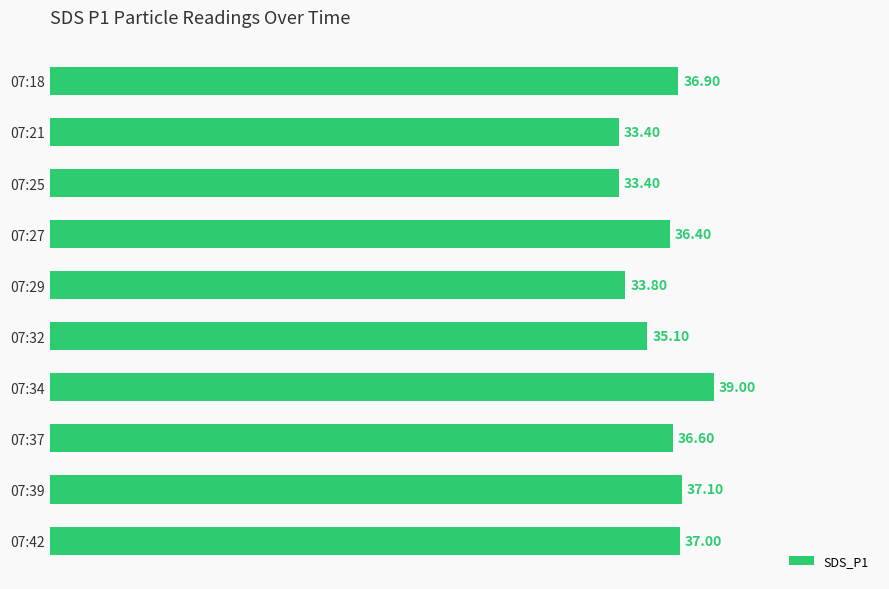

What is the sum of all values?

358.7